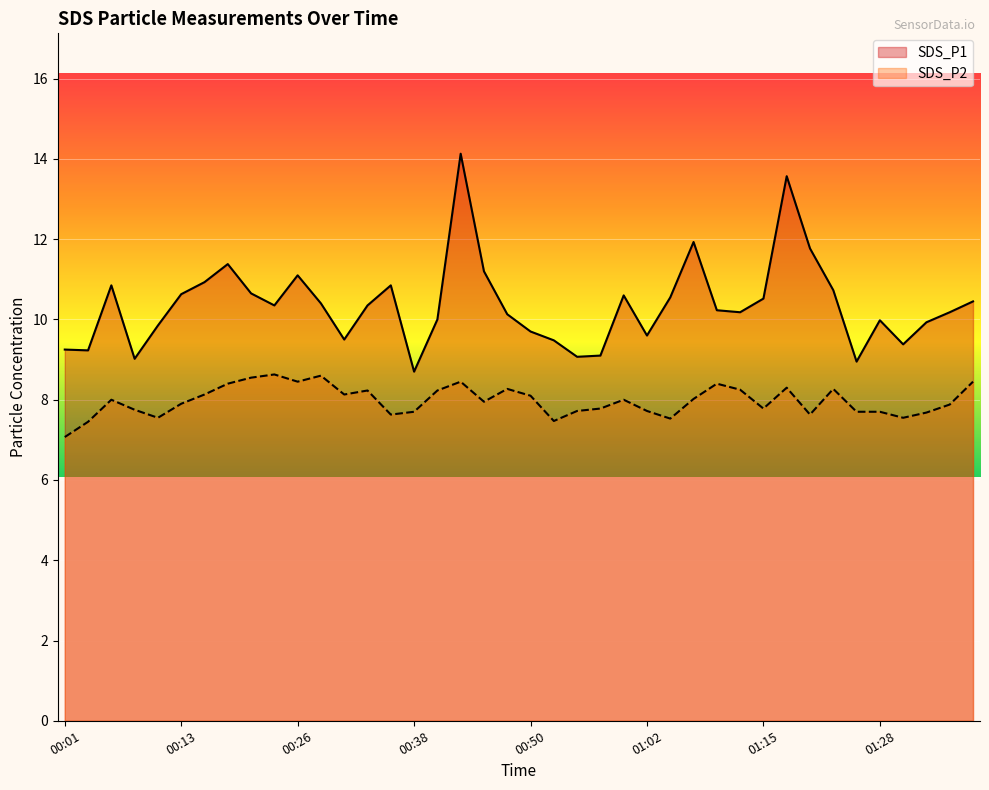

What is the value of the SDS_P1 point at the 25th from the left?

10.6